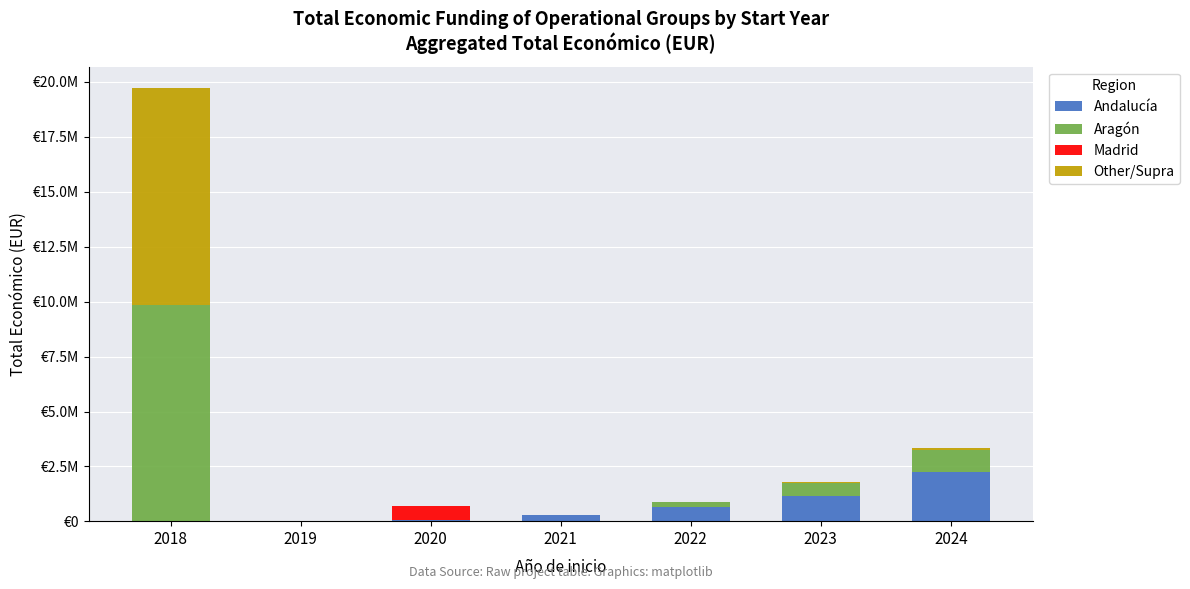

What is the sum of all Andalucía values?

4448899